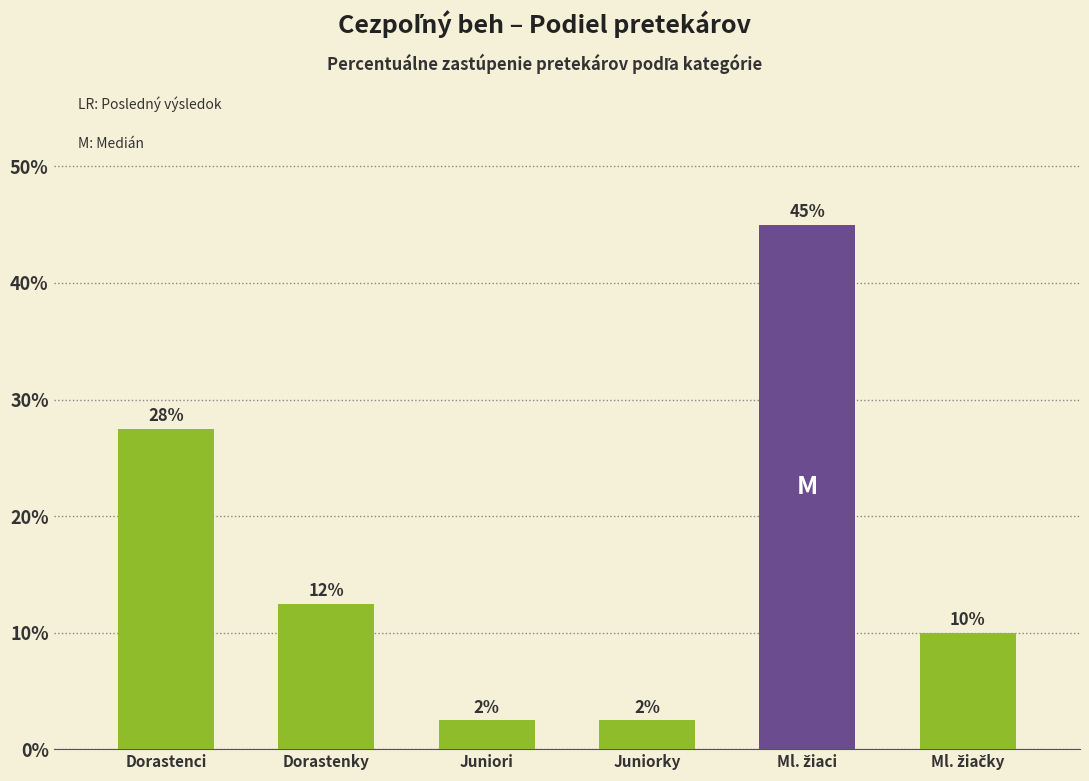

What is the difference between the second highest and minimum values?

25.0